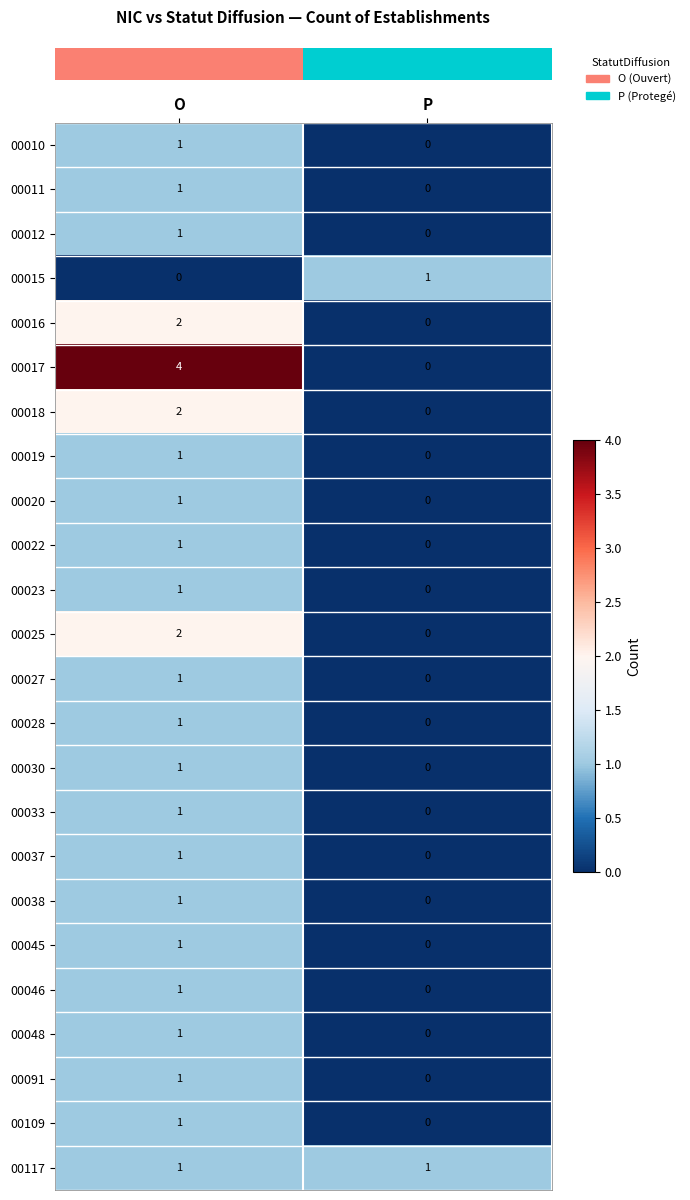

Which category has the lowest value in the 00010 series?

P